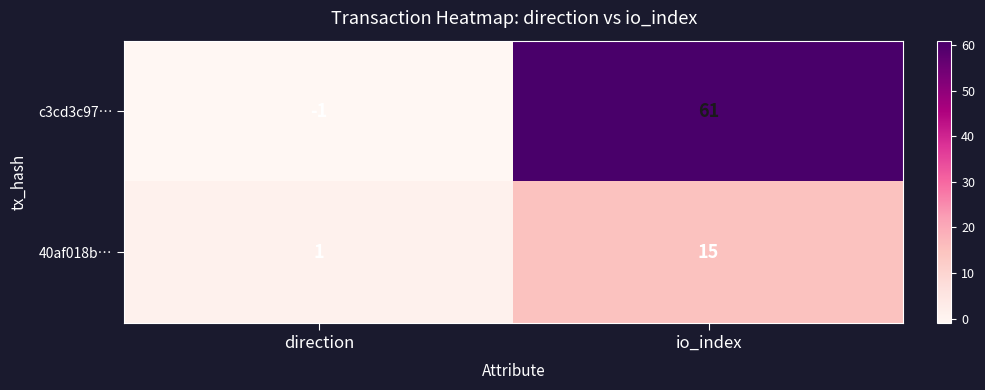

Is it true that 40af018b… equals 15 at io_index?

True